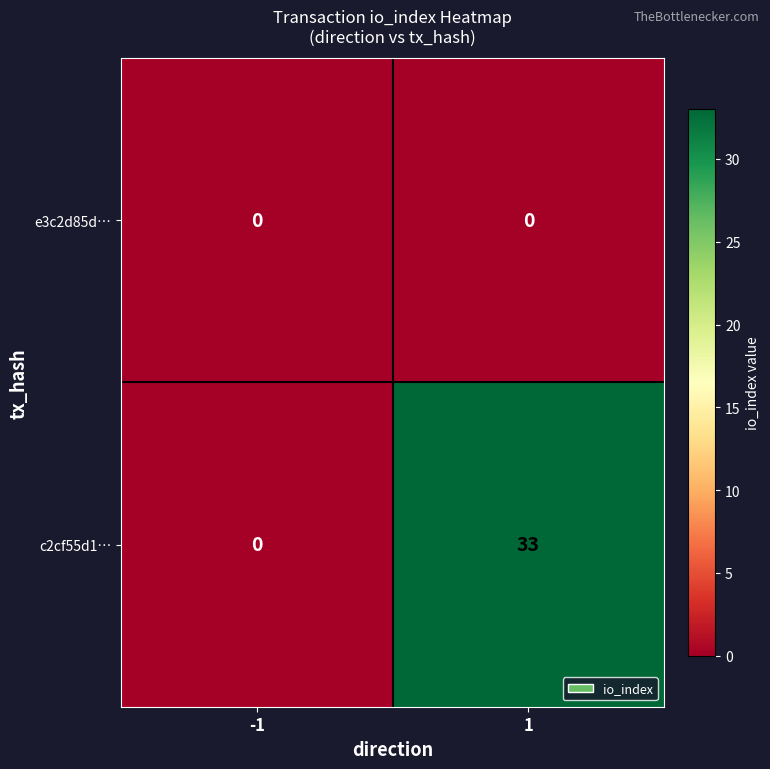

Is it true that c2cf55d1… equals 33 at 1?

True